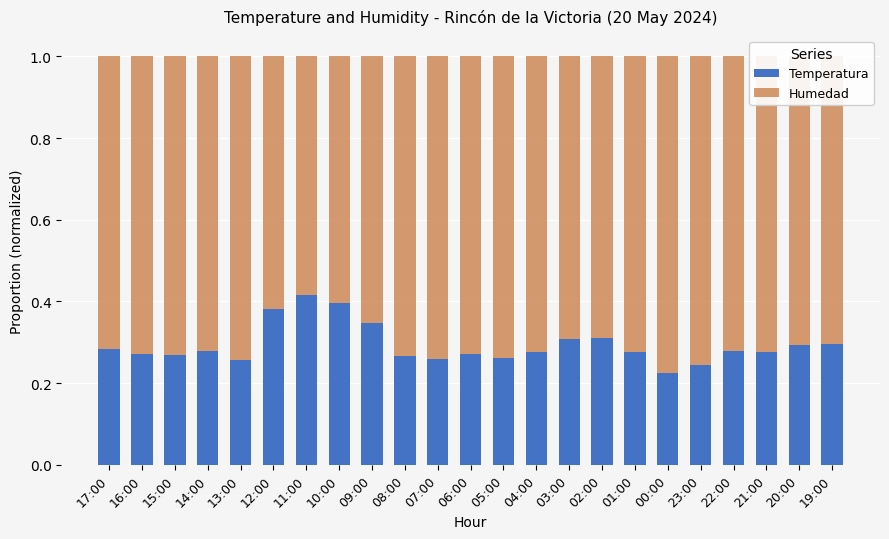

What is the total value across all series at 20:00?

1.0